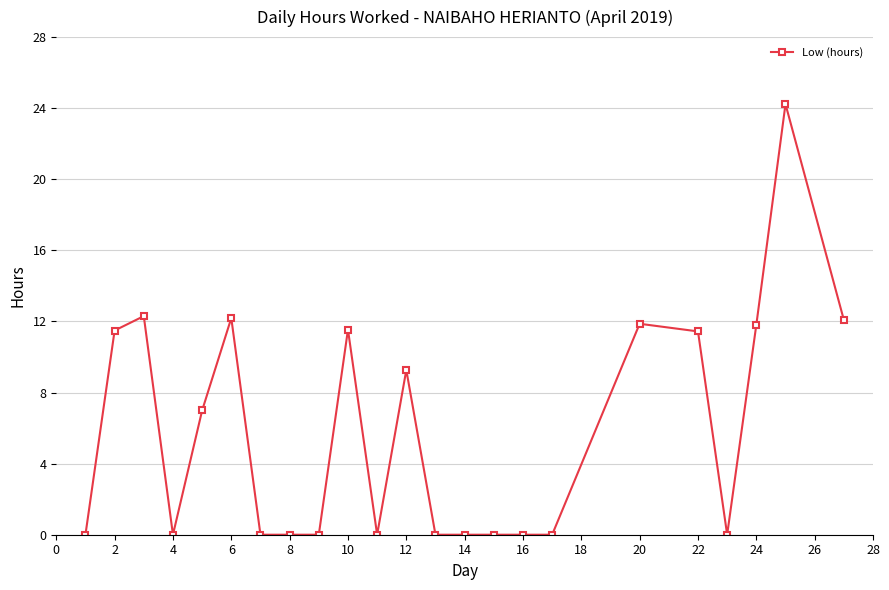

What is the greatest value displayed?

24.2